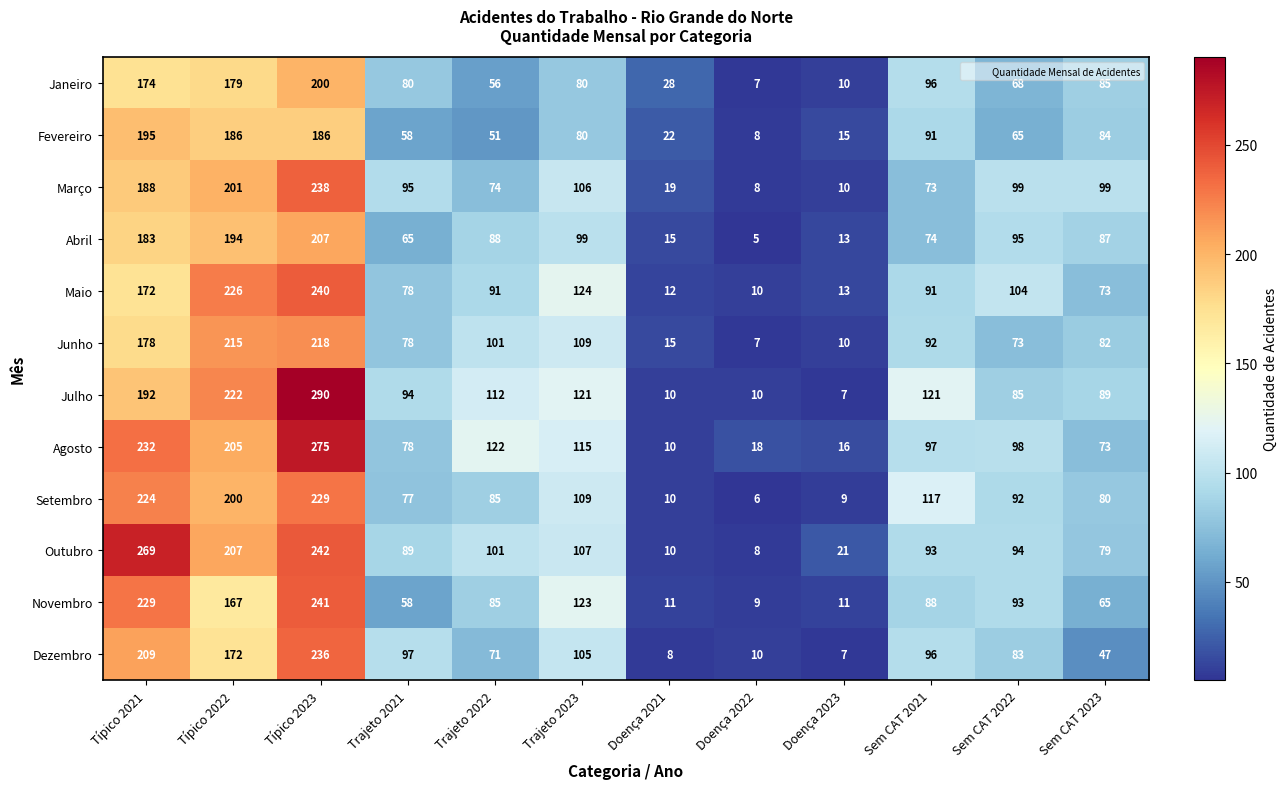

Rank the series by their maximum value, from highest to lowest.

Julho, Agosto, Outubro, Novembro, Maio, Março, Dezembro, Setembro, Junho, Abril, Janeiro, Fevereiro